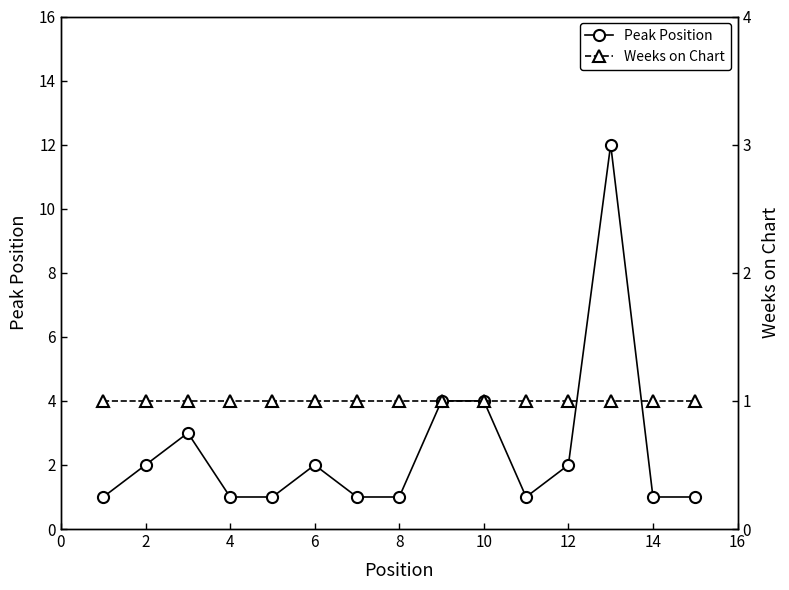

The value of Peak Position at 14 is 1. True or false?

True